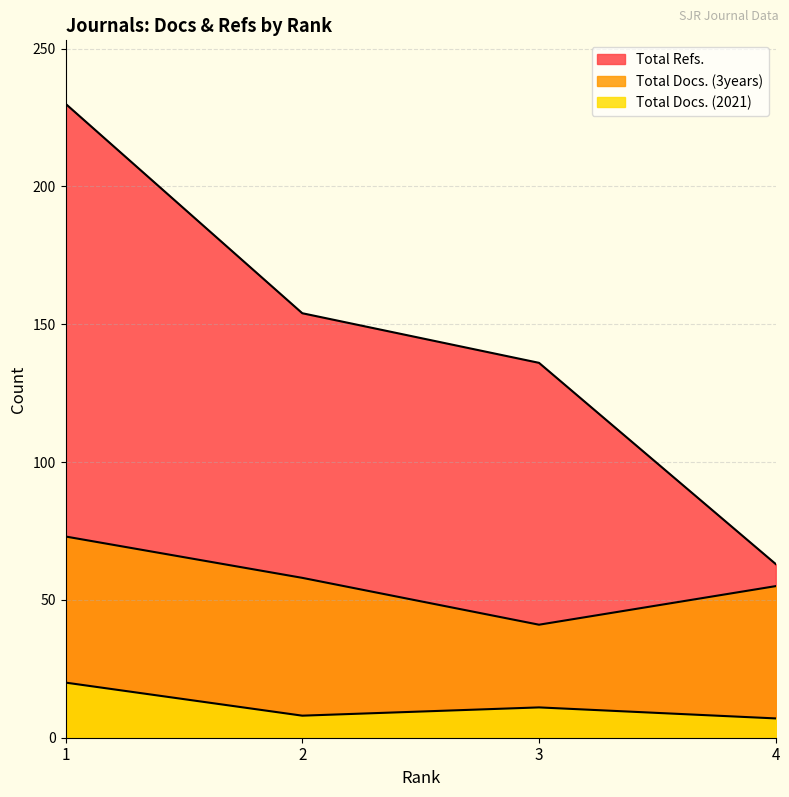

Reading left to right, what are all the values shown in this chart?

Total Docs. (2021): 1=20	2=8	3=11	4=7
Total Docs. (3years): 1=73	2=58	3=41	4=55
Total Refs.: 1=230	2=154	3=136	4=63